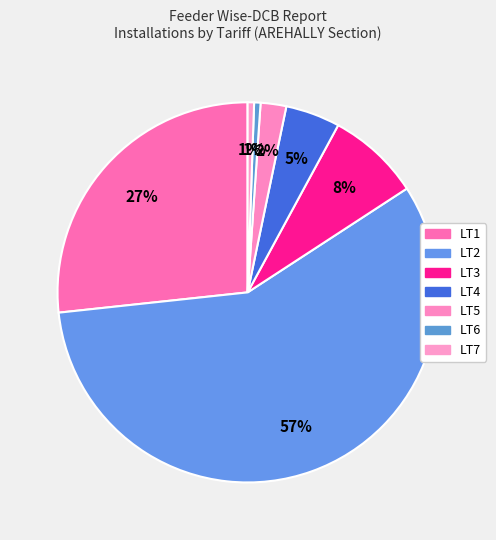

Count the number of slices in the pie.

7